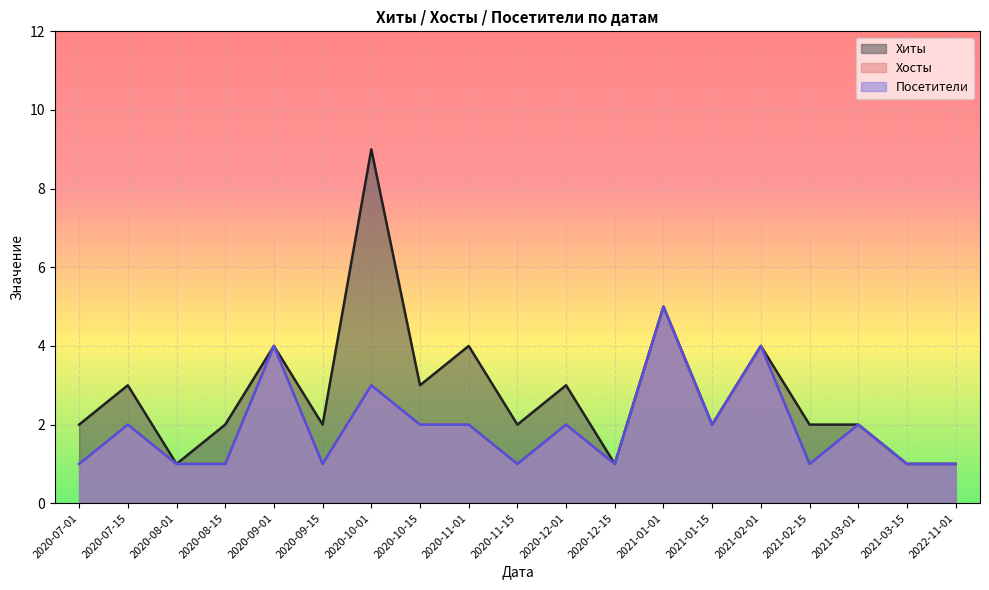

Is the value of Хиты at 2020-09-01 greater than the value of Посетители at 2022-11-01?

Yes